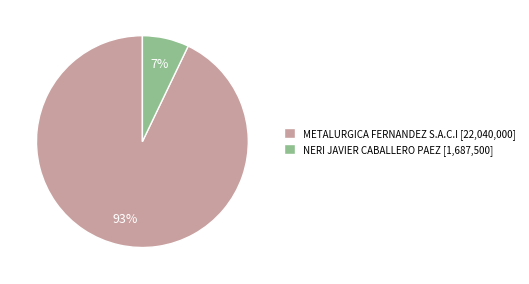

How many segments does this pie chart have?

2